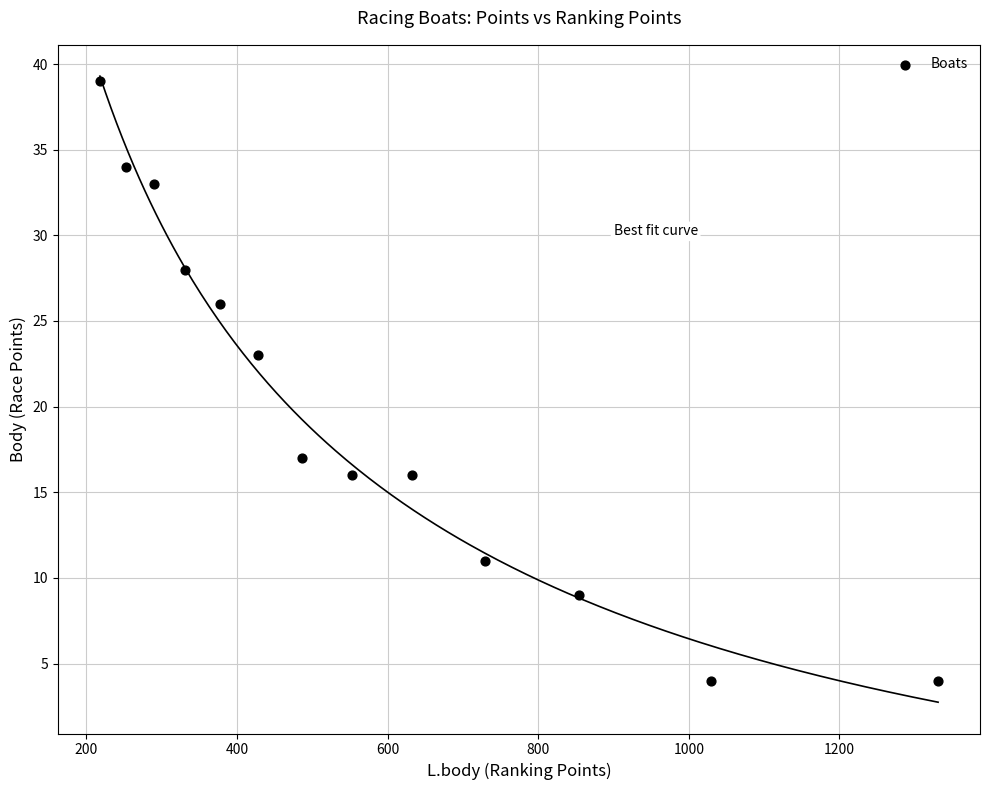

What Y value in the scatter plot is closest to 21?

23